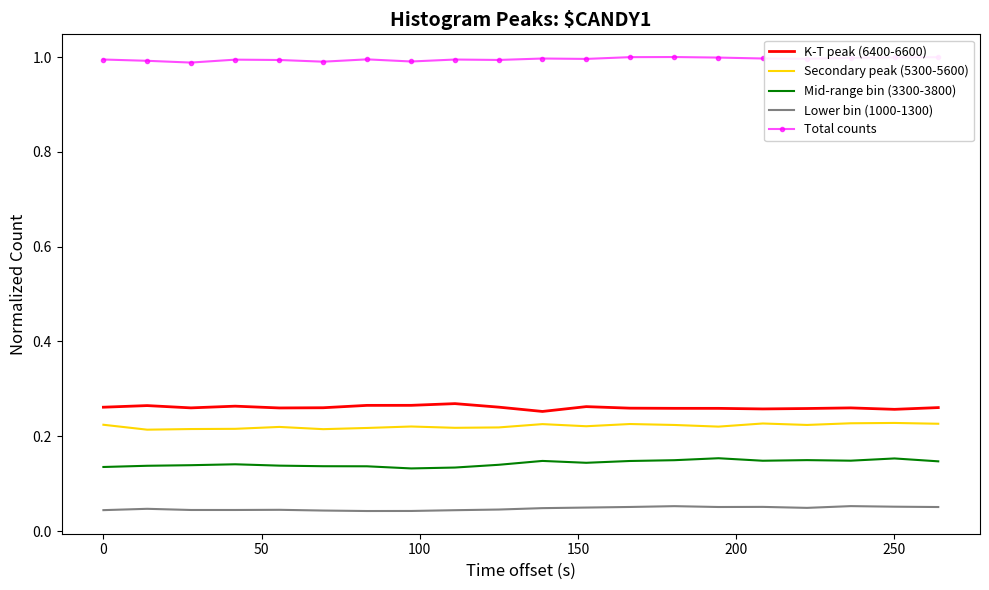

Which series has the largest total across all categories?

Total counts